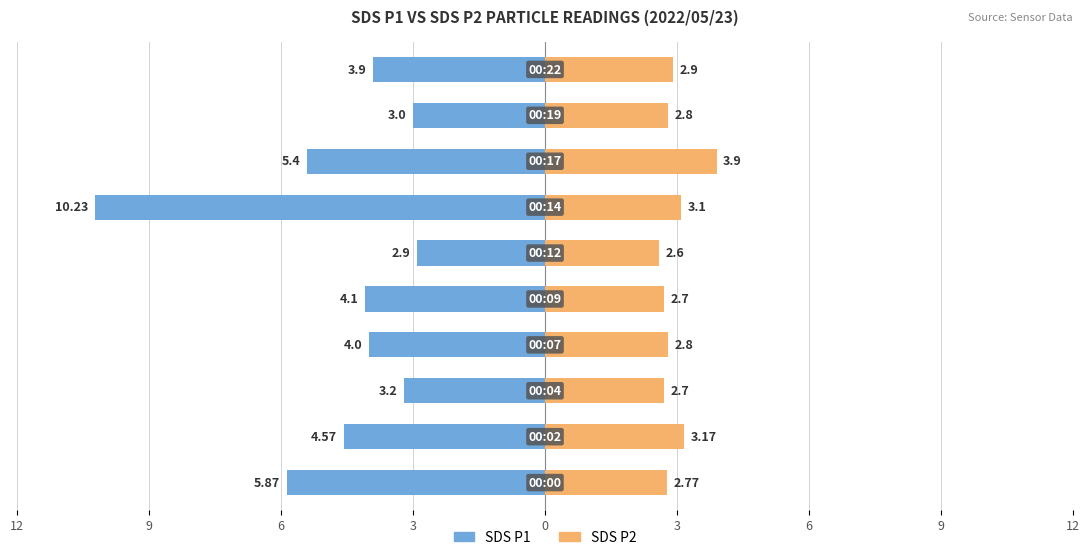

How many groups of bars are there?

10